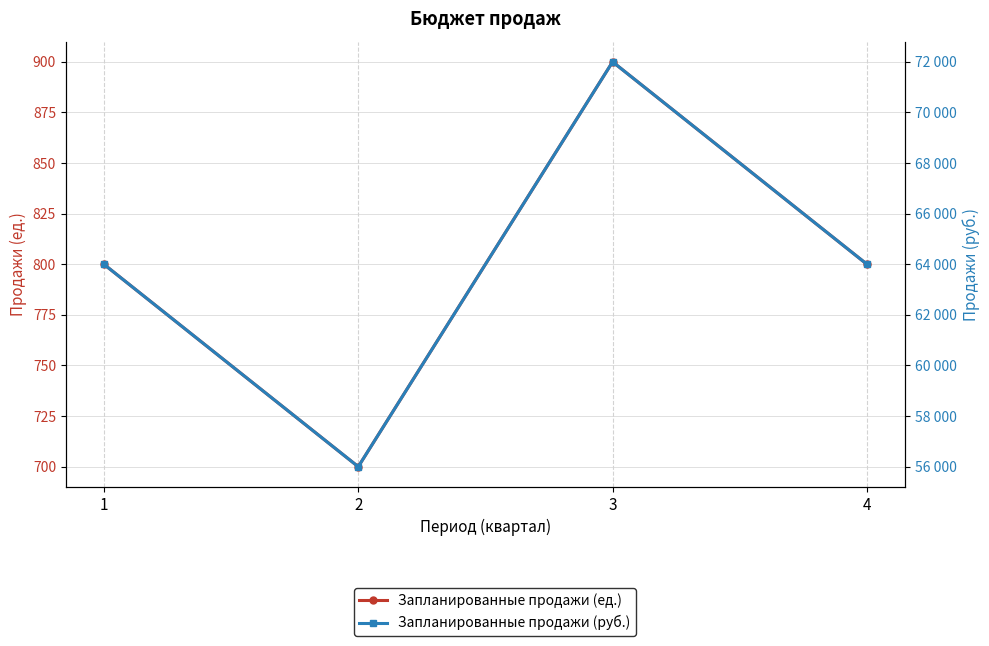

What is the total value across all series at 3?

72900